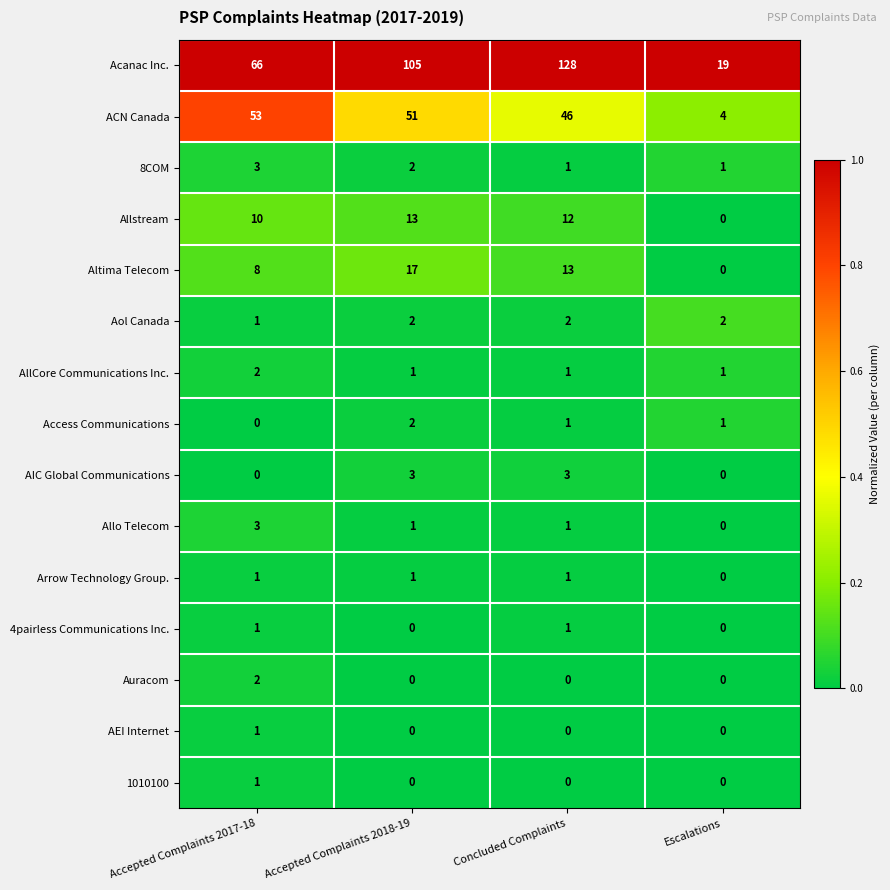

Where does the Access Communications series first go above 1?

Accepted Complaints 2018-19